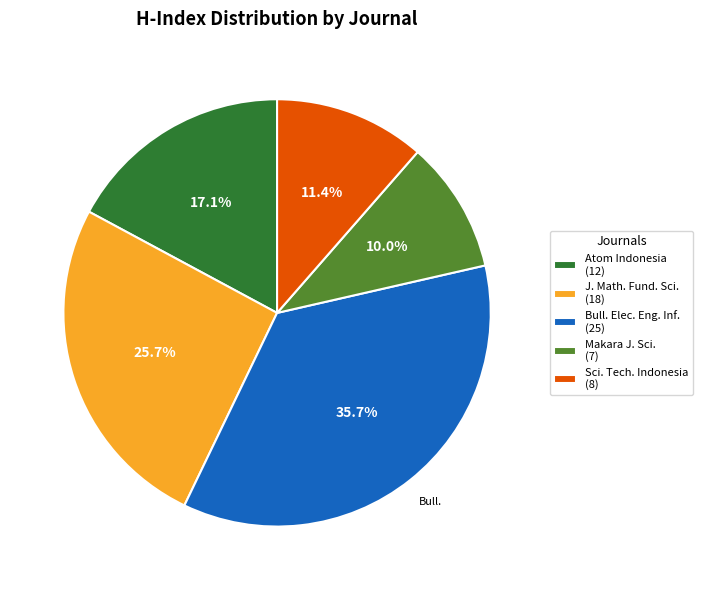

Combined, what portion of the pie is Atom Indonesia (12) and Makara J. Sci. (7)?

27.1%